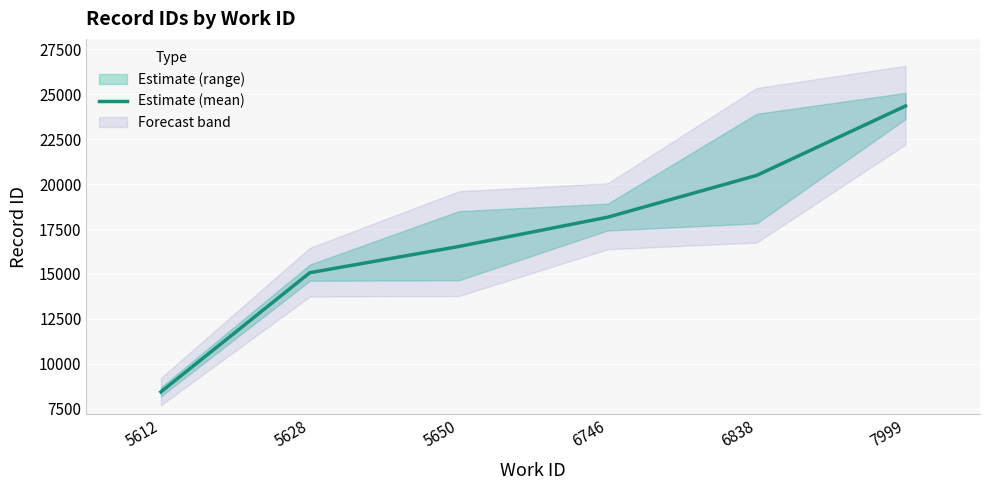

At which label is the value closest to 16395?

5650